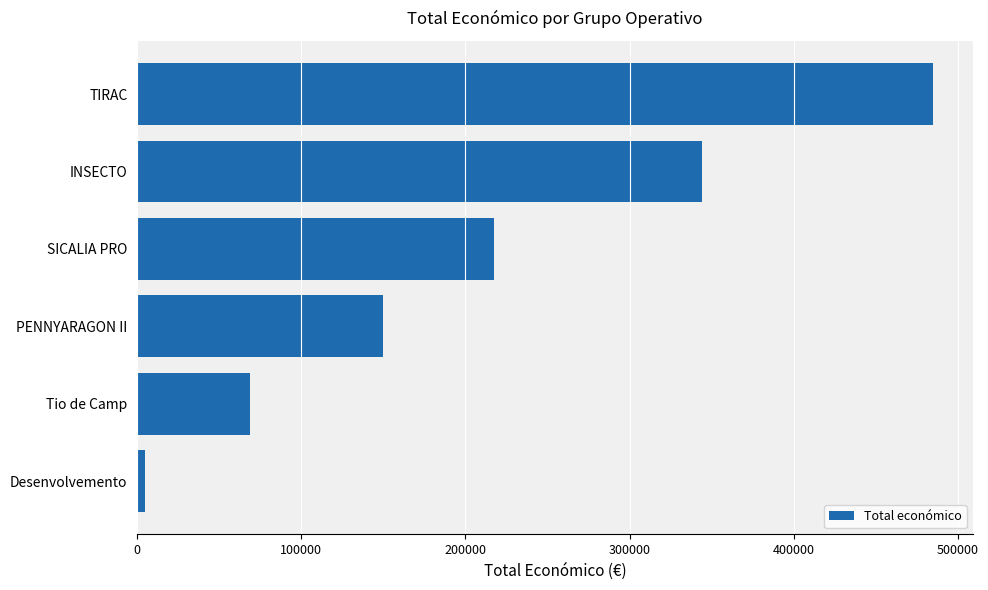

What is the average value?

211688